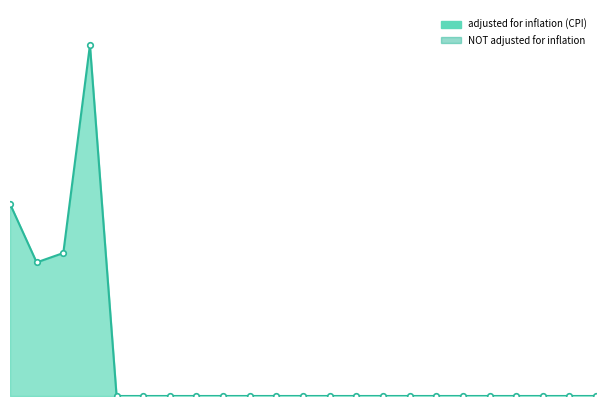

Does the chart have visible grid lines?

No